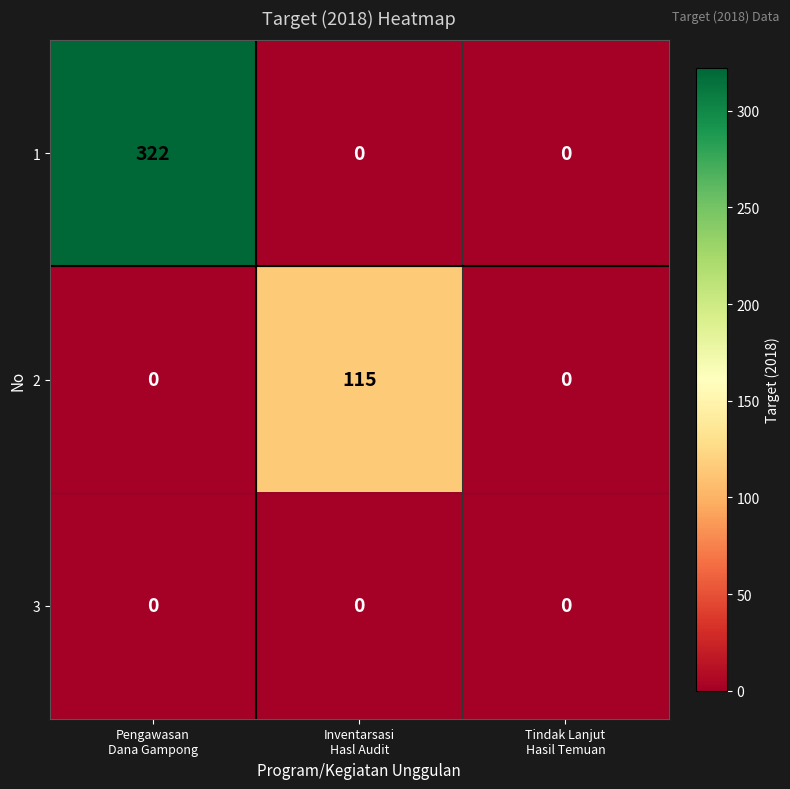

List the series in order of their overall mean, lowest first.

3, 2, 1